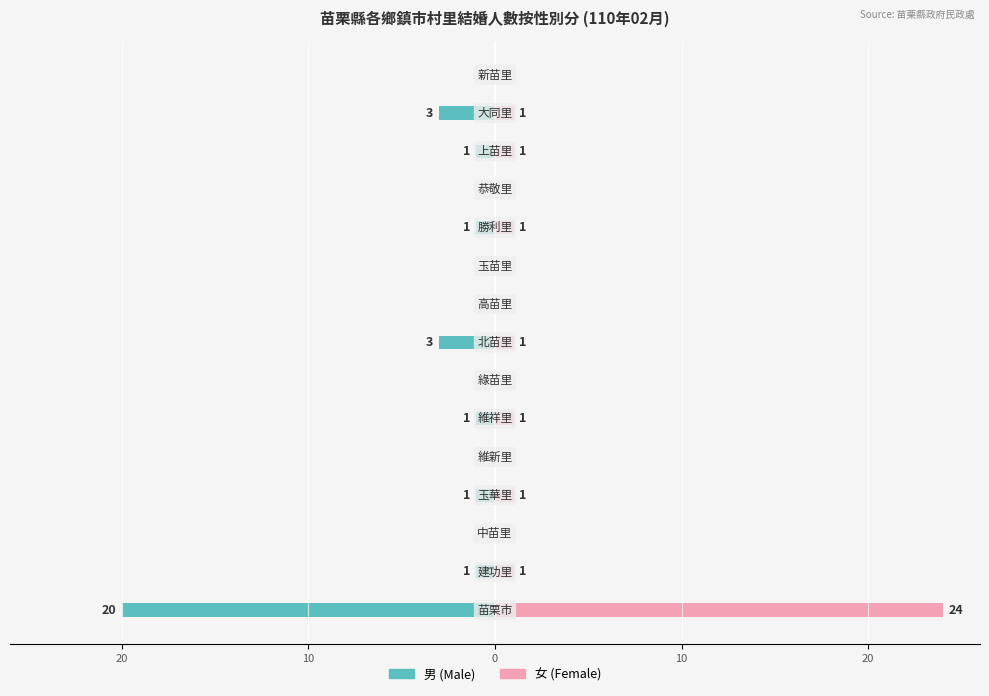

How many distinct data groups are displayed?

2